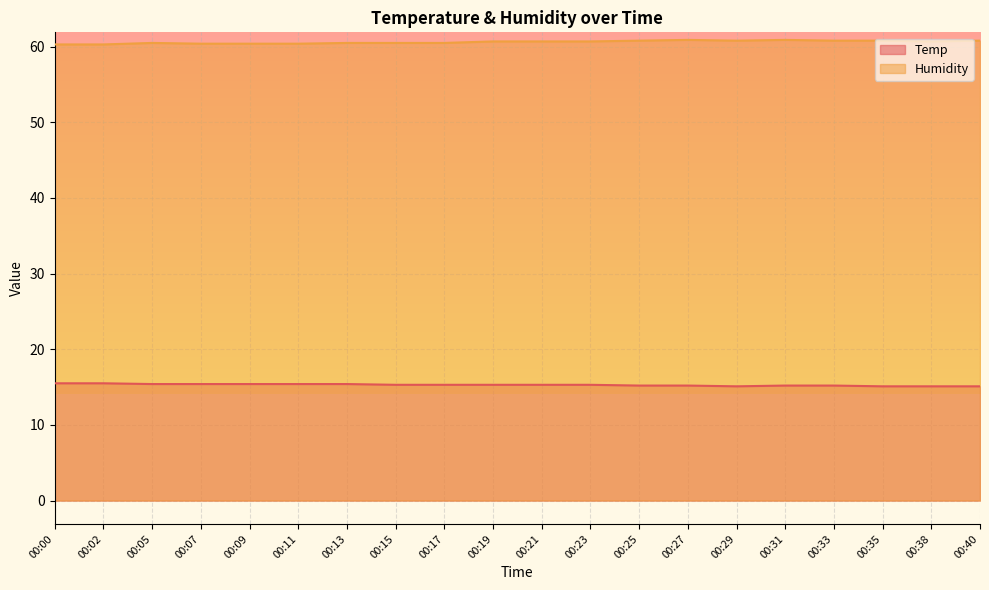

Is it true that Temp equals 15.1 at 00:38?

True